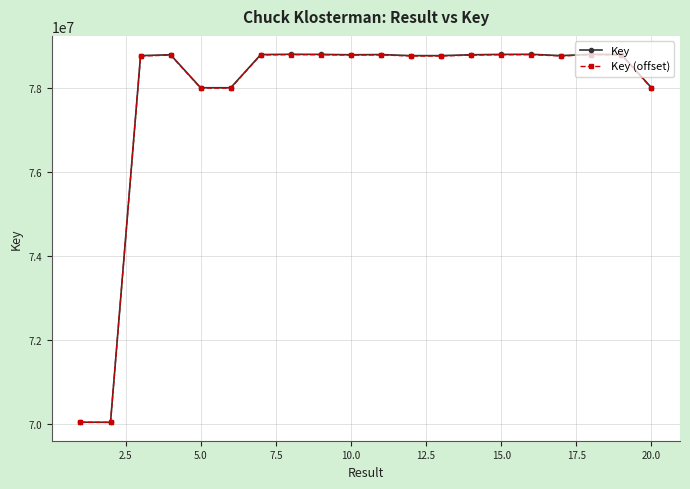

True or false: Key (offset) has more than 2 points higher than both neighbors.

True